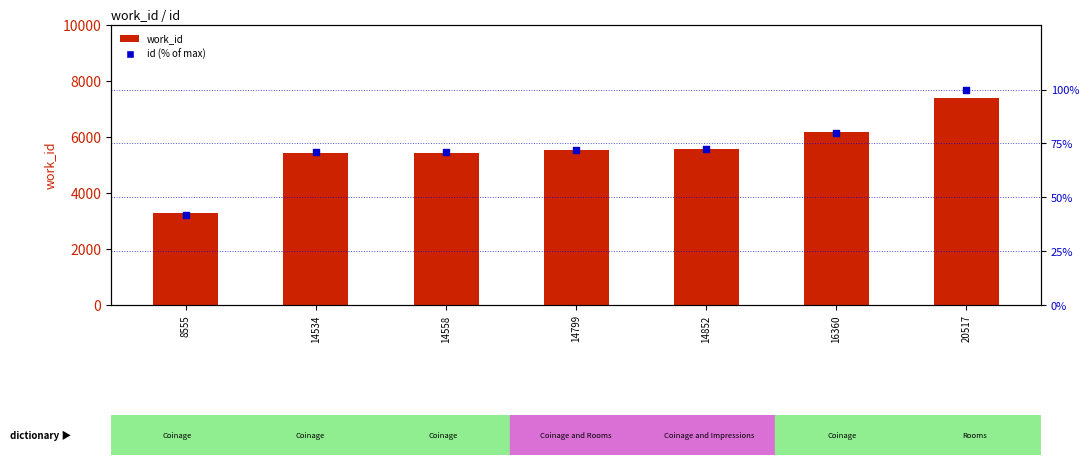

What is the total value across all series at 14799?

5604.1